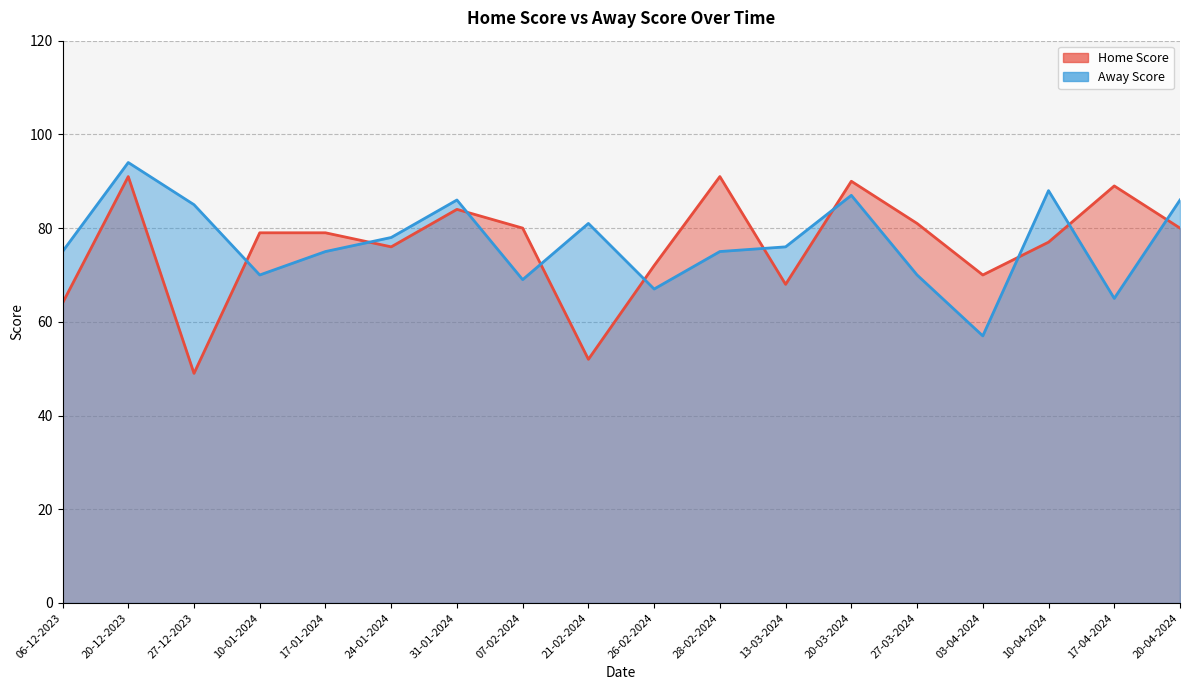

True or false: Away Score has a value of 50 at 24-01-2024.

False